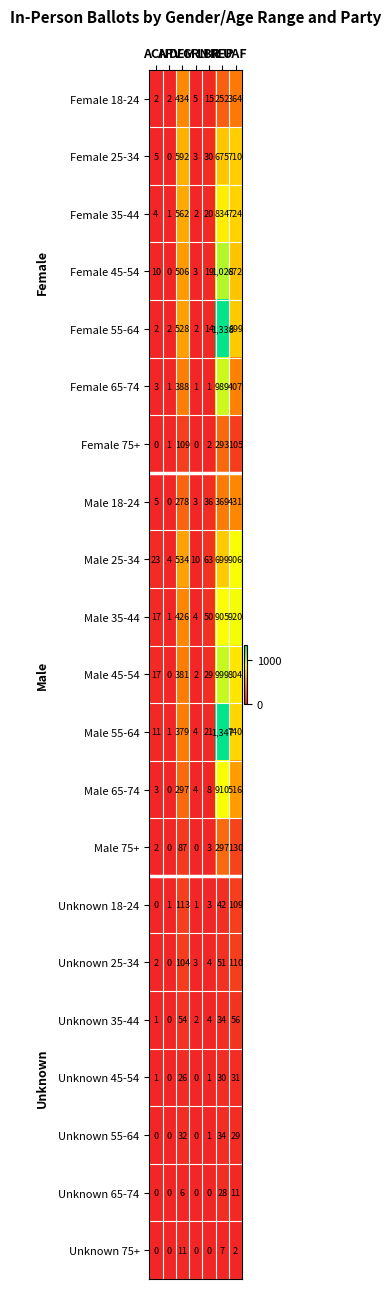

What is the maximum value for Female 55-64?

1338